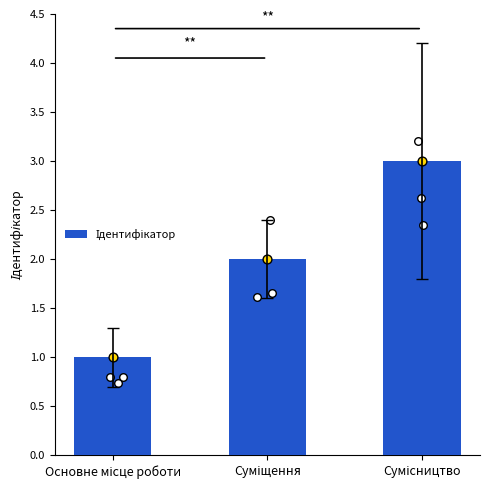

What is the ratio of the value at Суміщення to the value at Сумісництво?

0.7